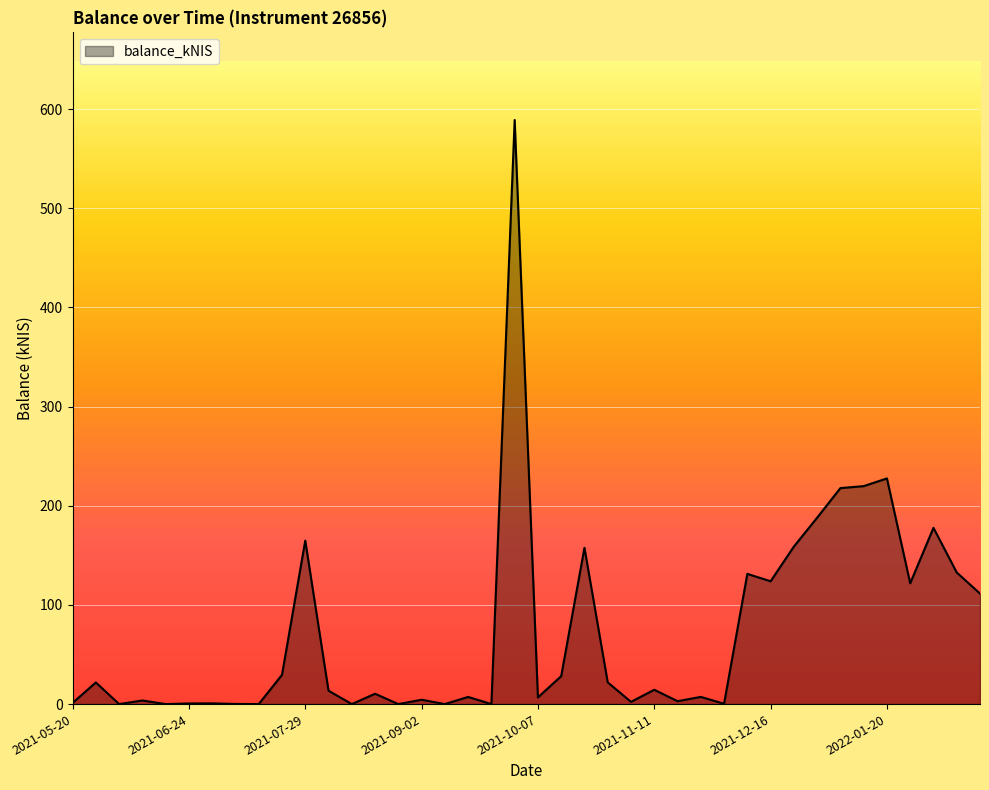

At which category does the data reach its first local valley?

2021-06-03